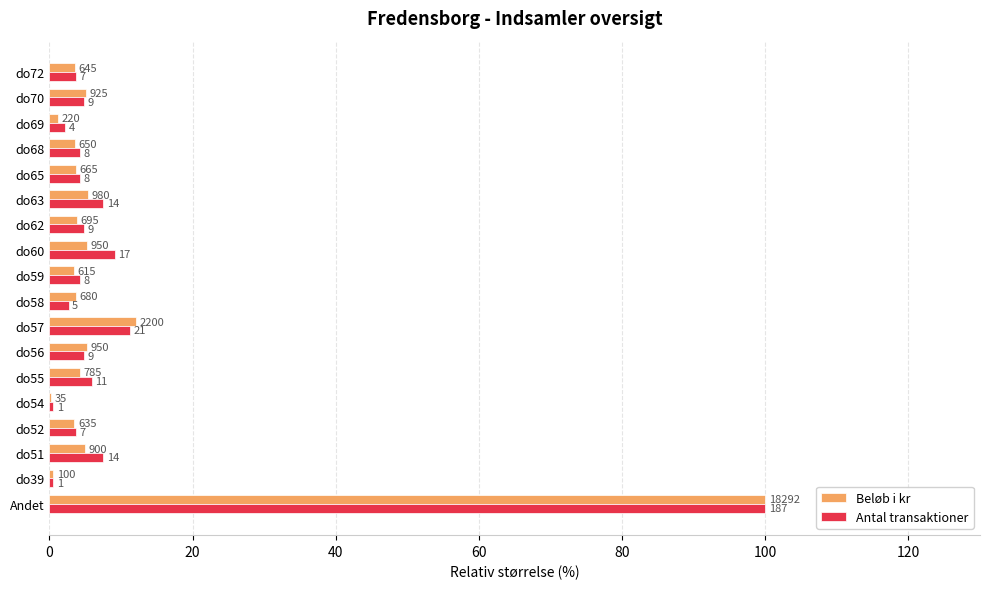

Which series has the largest range (max minus min)?

Beløb i kr